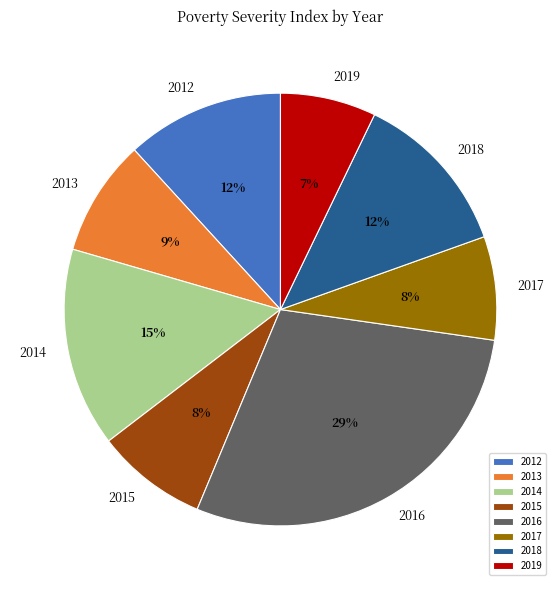

True or false: 2013 accounts for 9% of the total.

True